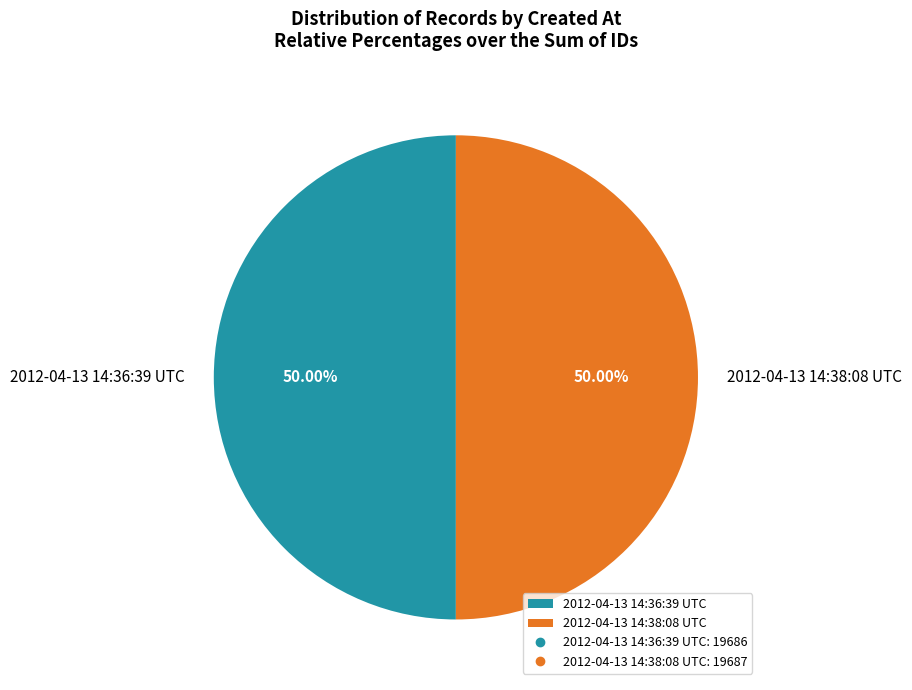

Do 2012-04-13 14:36:39 UTC and 2012-04-13 14:38:08 UTC together represent more than half of the pie?

Yes